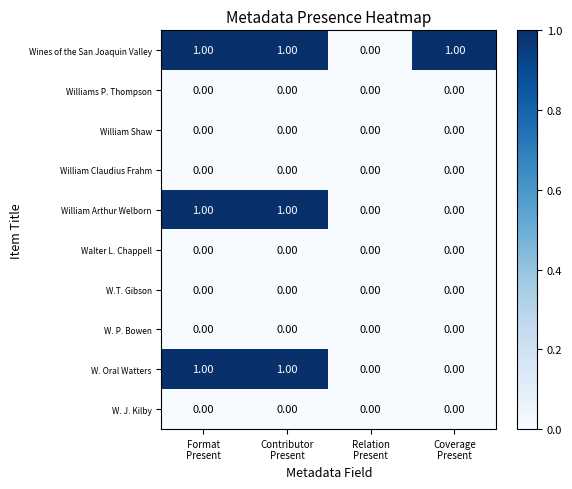

Which series has the largest total across all categories?

Wines of the San Joaquin Valley